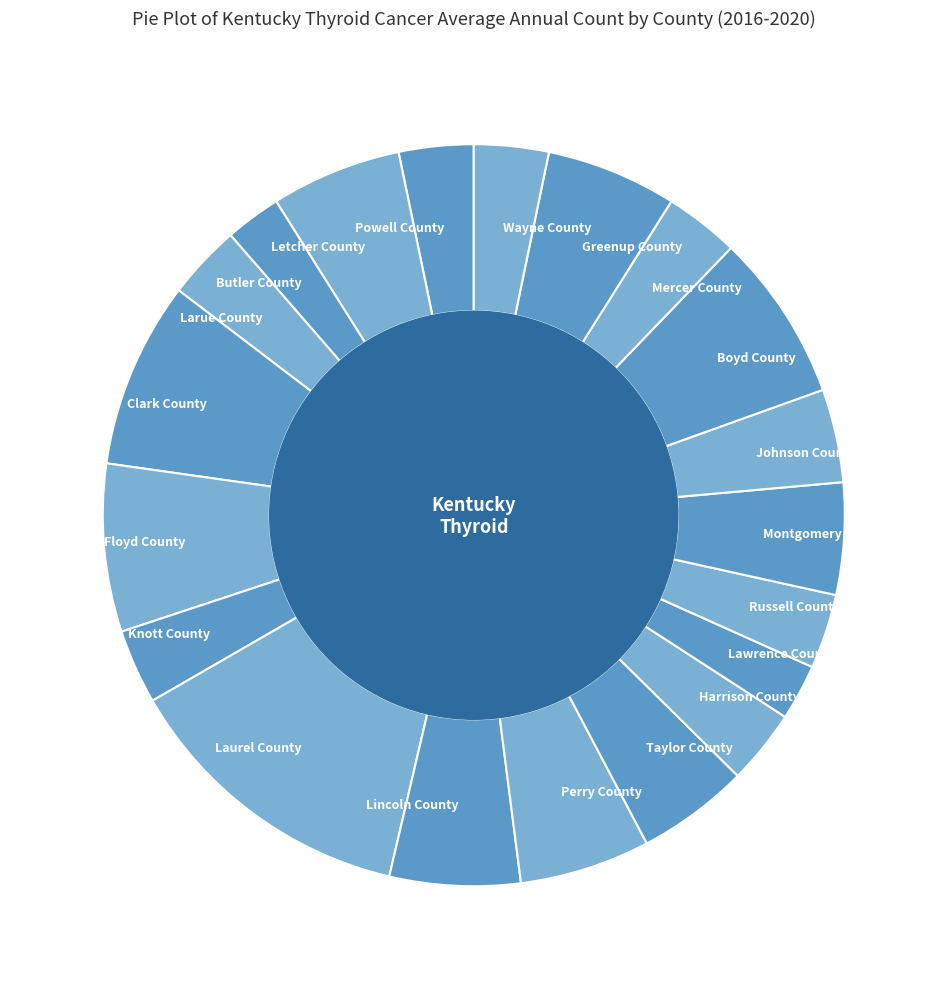

What is the largest slice in the pie chart?

Laurel County